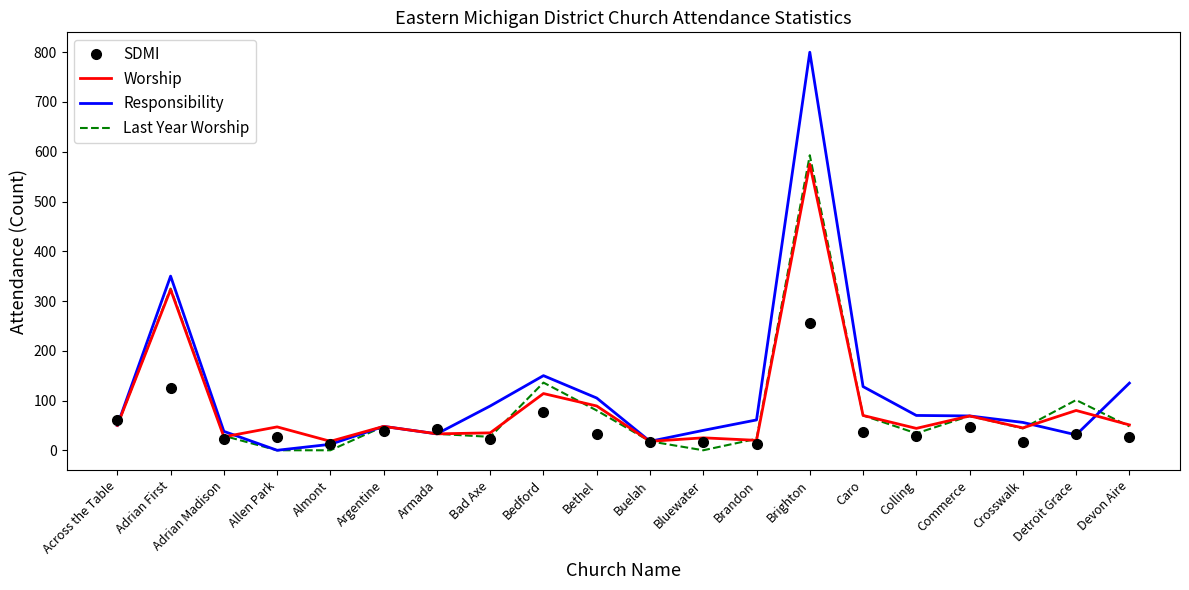

True or false: SDMI has a value of 23 at Adrian Madison.

True